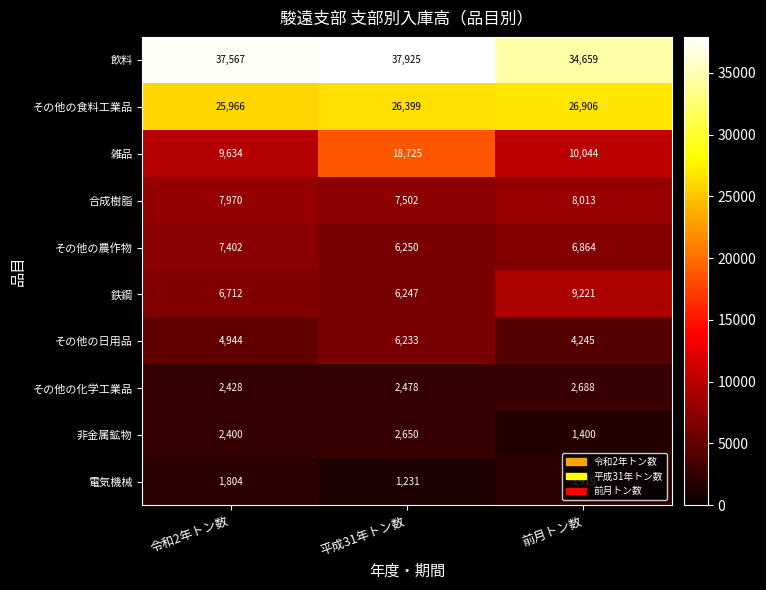

What value does the 合成樹脂 series have at 平成31年トン数, to the nearest 10?

7500